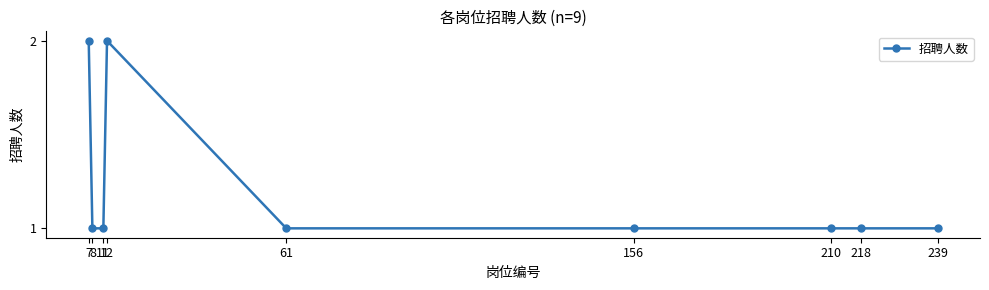

What is the value of the 5th point from the left?

1